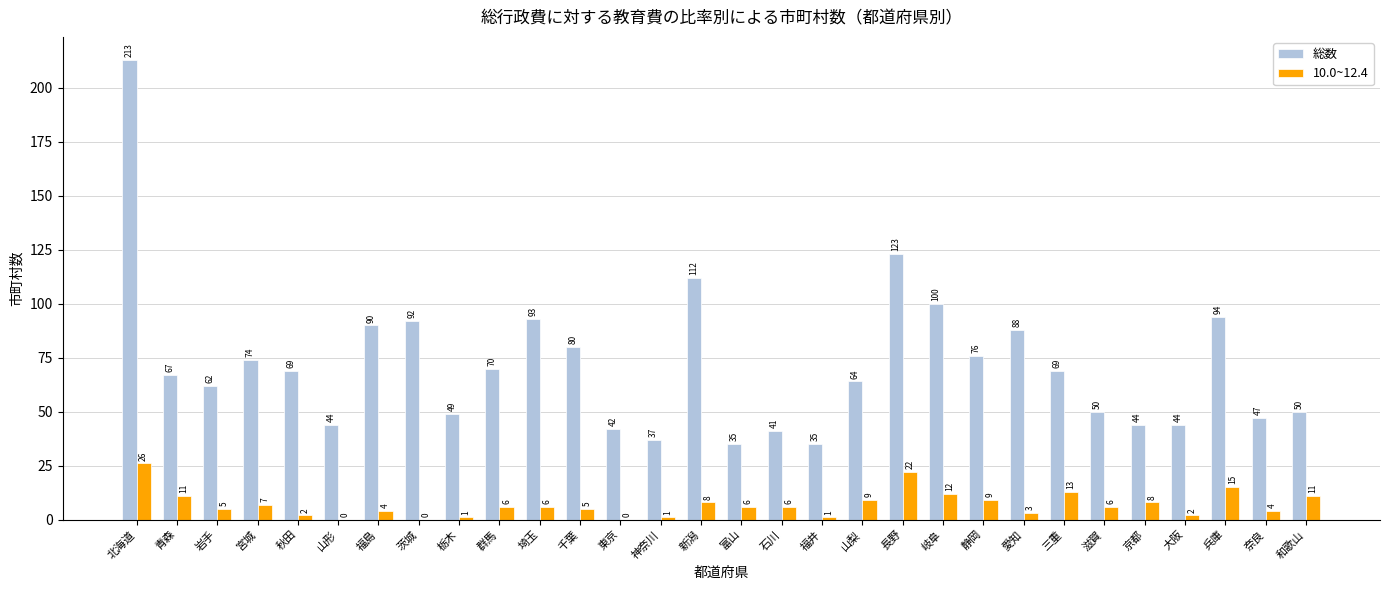

What is the difference between the 総数 values at 長野 and 兵庫?

29